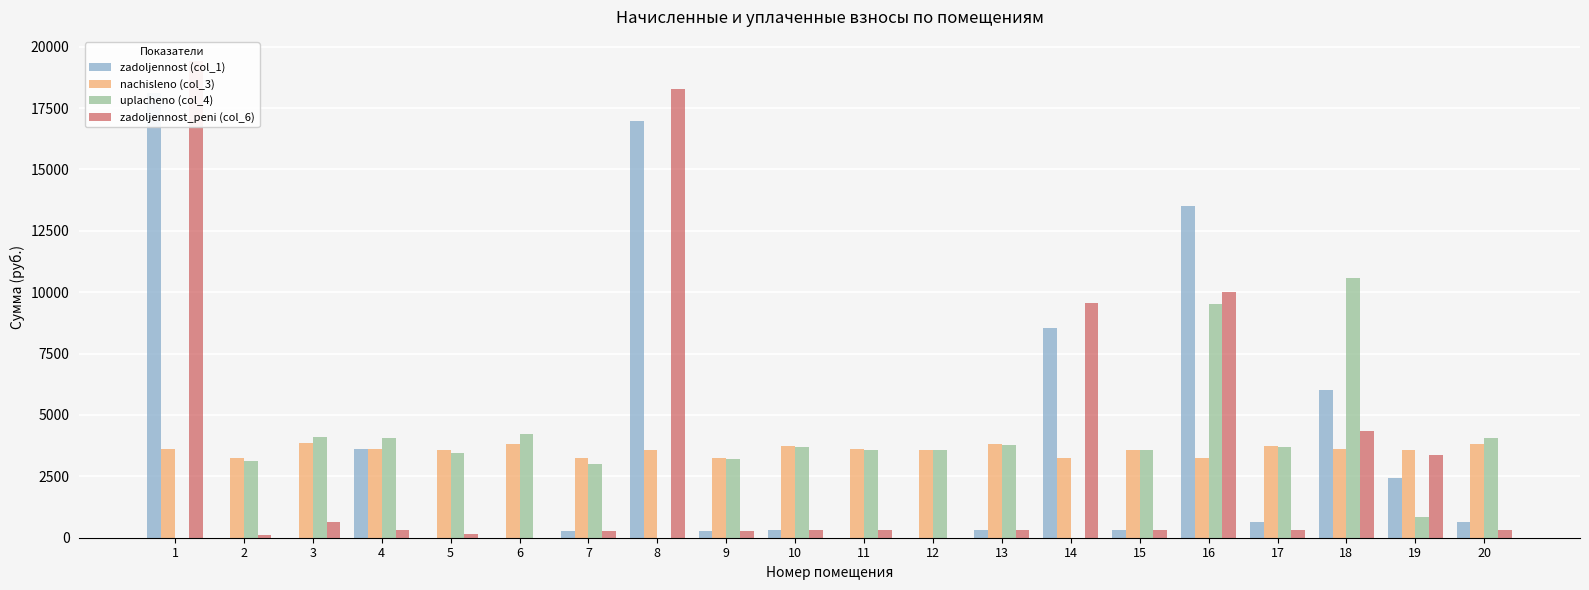

List the labels in order of zadoljennost_peni (col_6) value, largest first.

1, 8, 16, 14, 18, 19, 3, 13, 20, 17, 10, 4, 11, 15, 7, 9, 5, 2, 6, 12